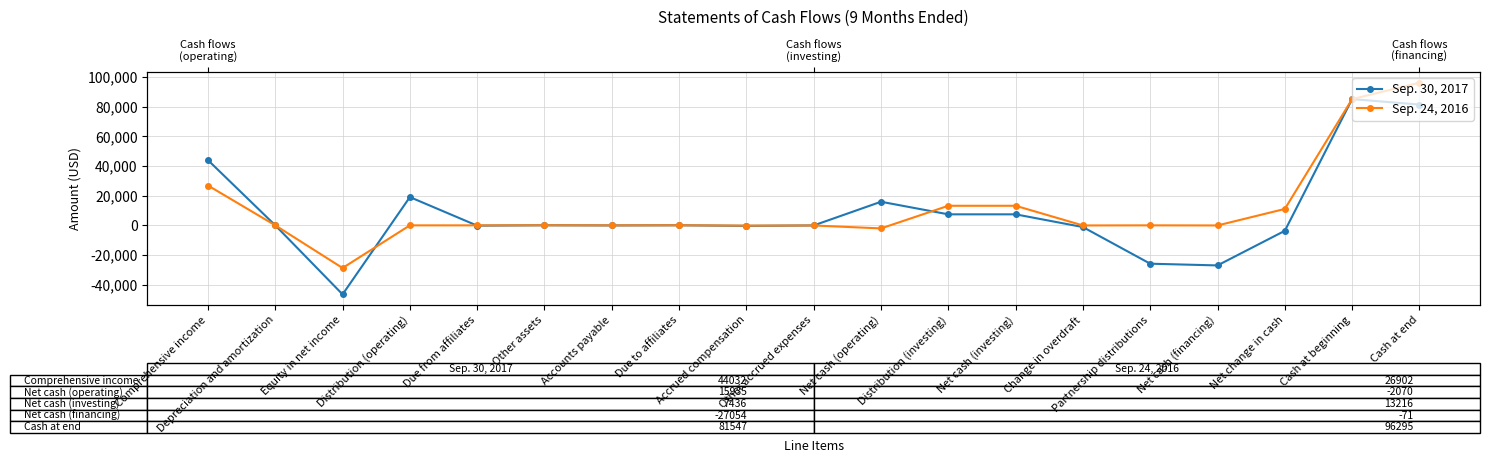

True or false: Sep. 24, 2016 and Sep. 30, 2017 intersect in this chart.

True